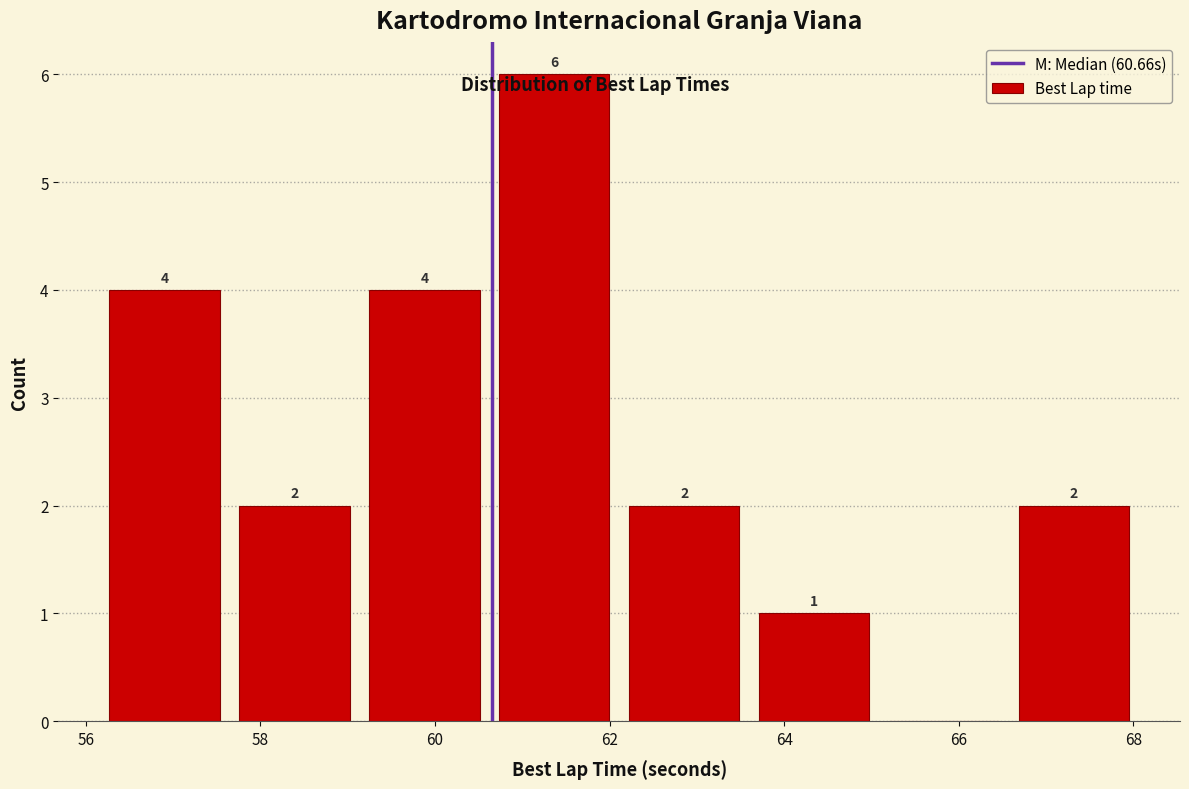

Which range on the x-axis has the tallest bar?

60.6 to 62.2